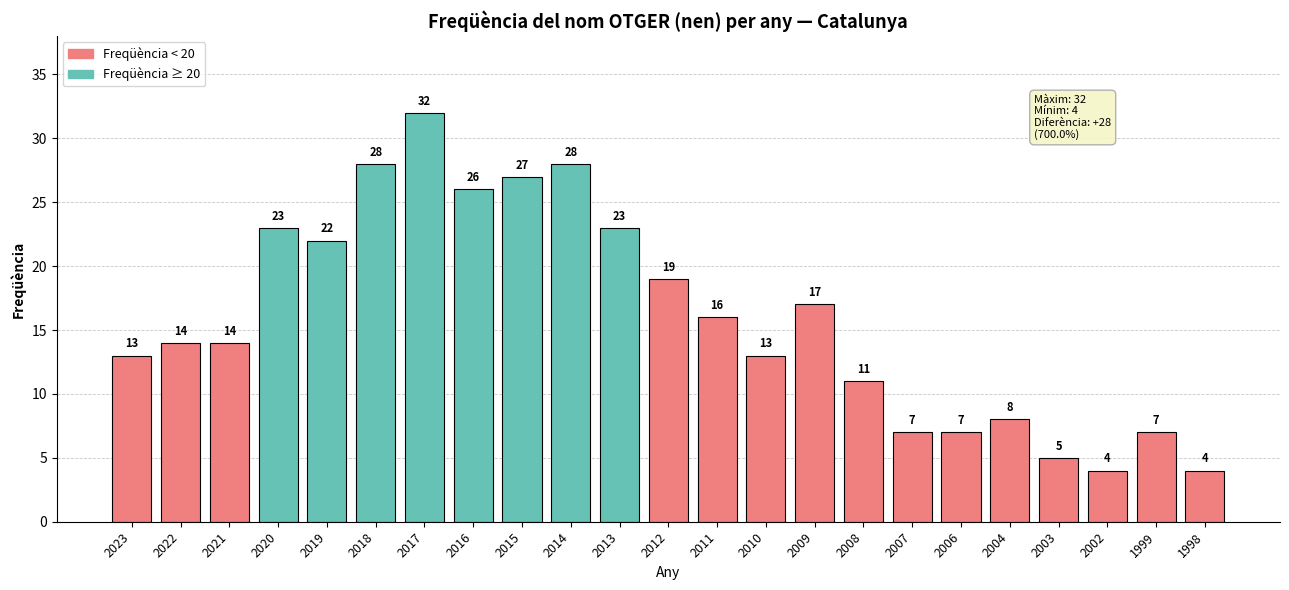

What is the greatest value displayed?

32